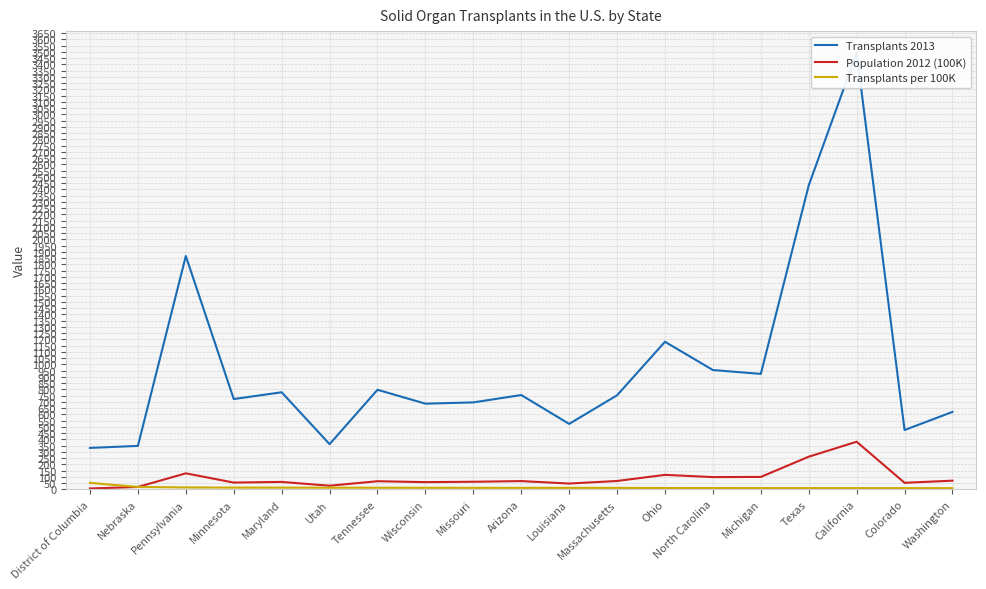

How many data points in Population 2012 (100K) are less than 64?

9